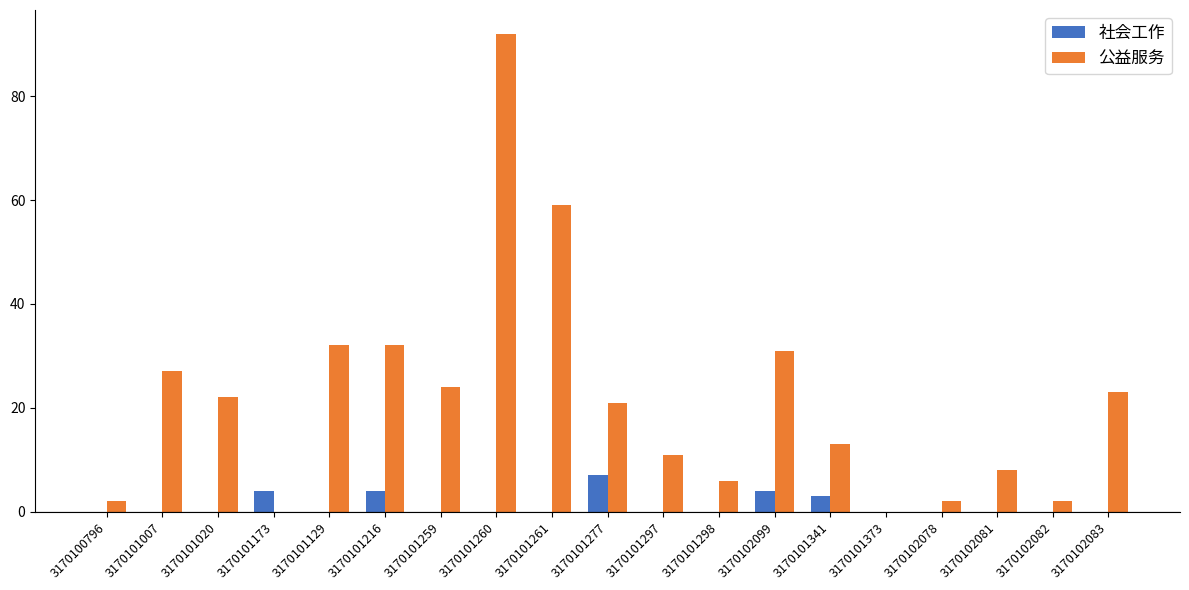

True or false: 社会工作 has a value of 0 at 3170101373.

True